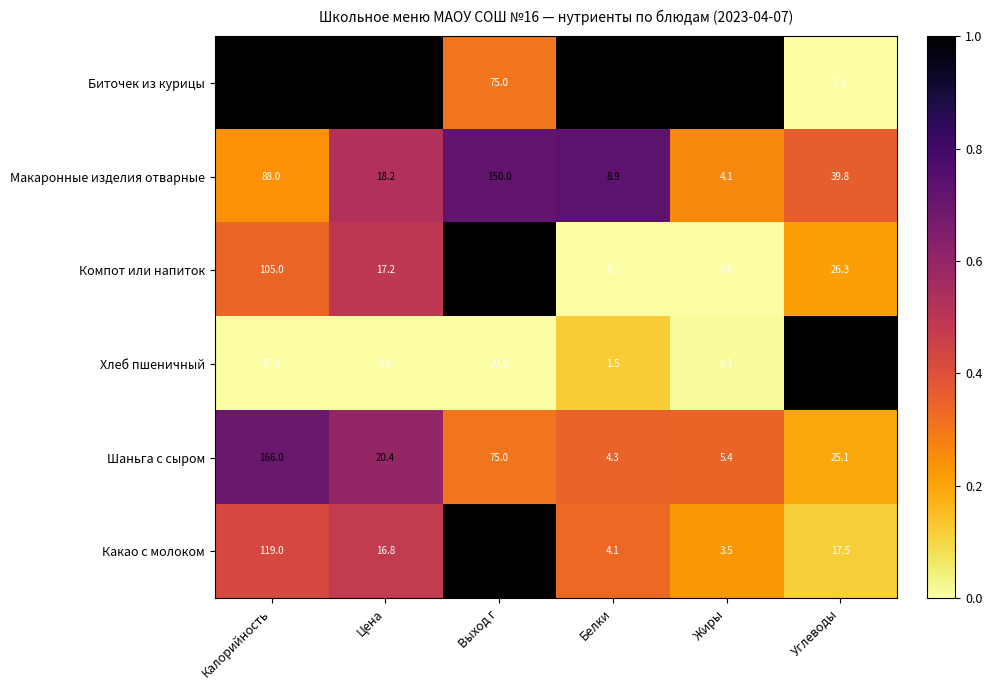

Where is Какао с молоком nearest to the value 101?

Калорийность